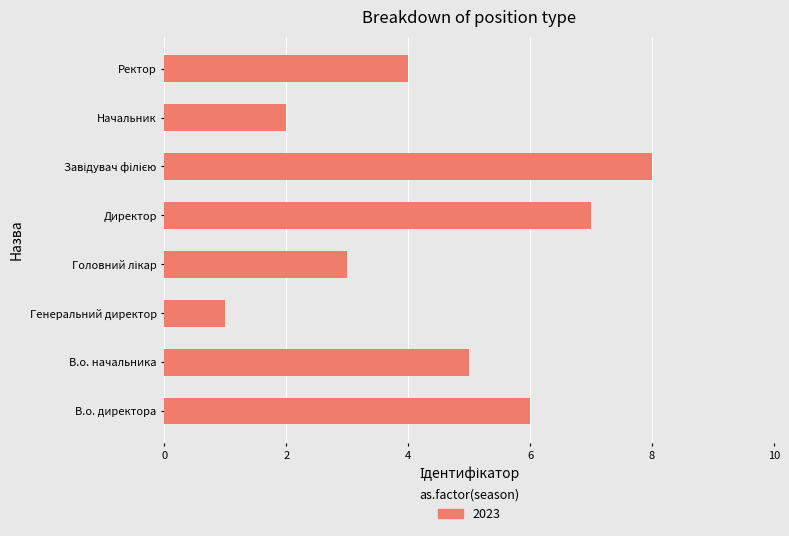

Which has a higher value, Начальник or Генеральний директор?

Начальник